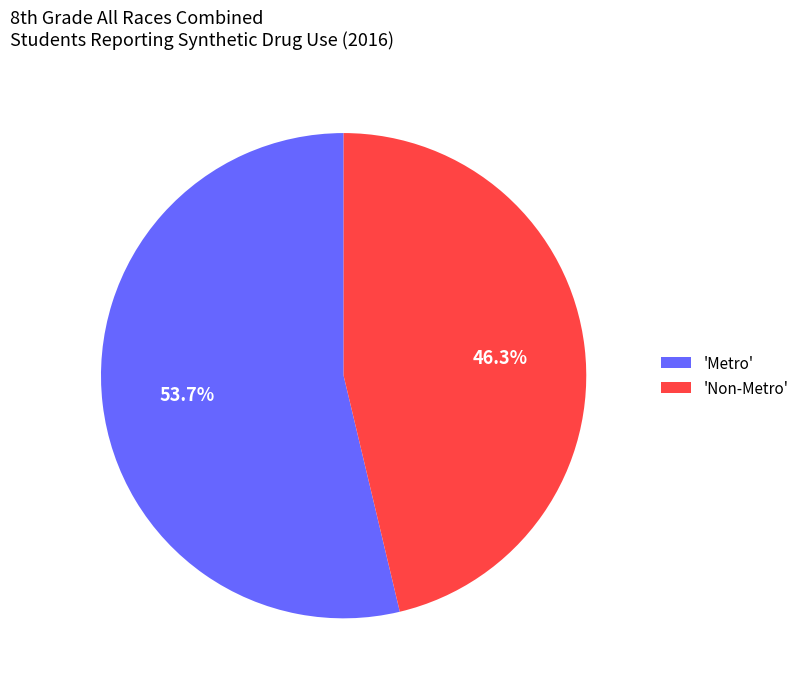

What is the smallest slice in the pie chart?

'Non-Metro'